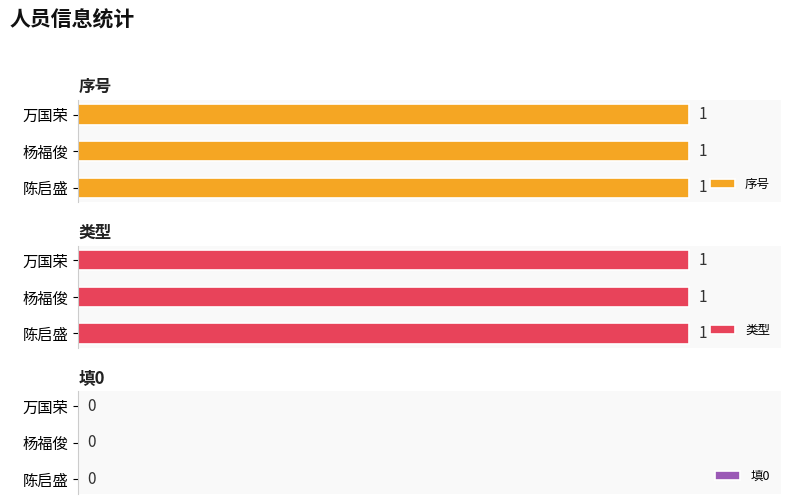

How many bars are there in total?

9